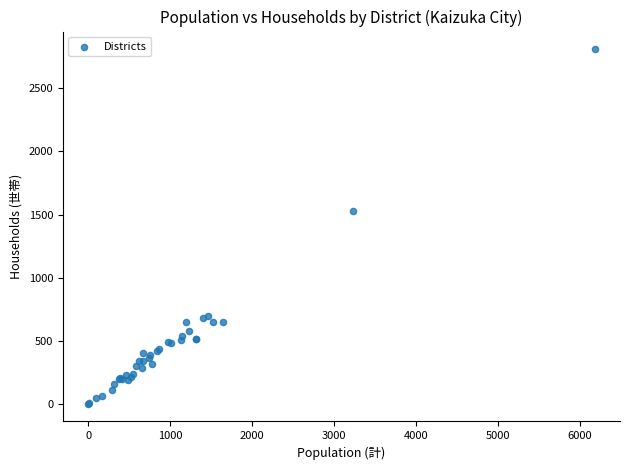

What Y value in the scatter plot is closest to 1405?

1531